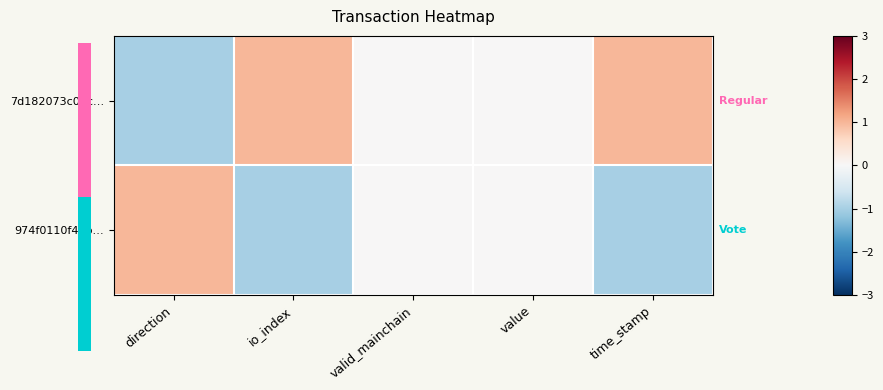

At how many categories does at least one series exceed 0?

3